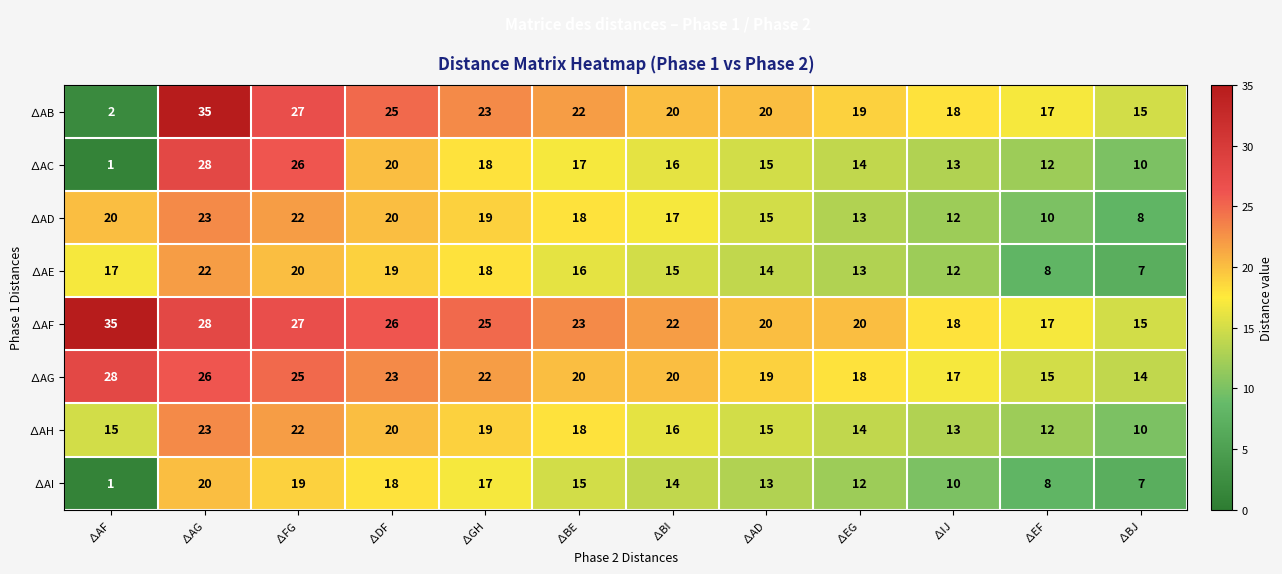

Count the number of categories in the chart.

12